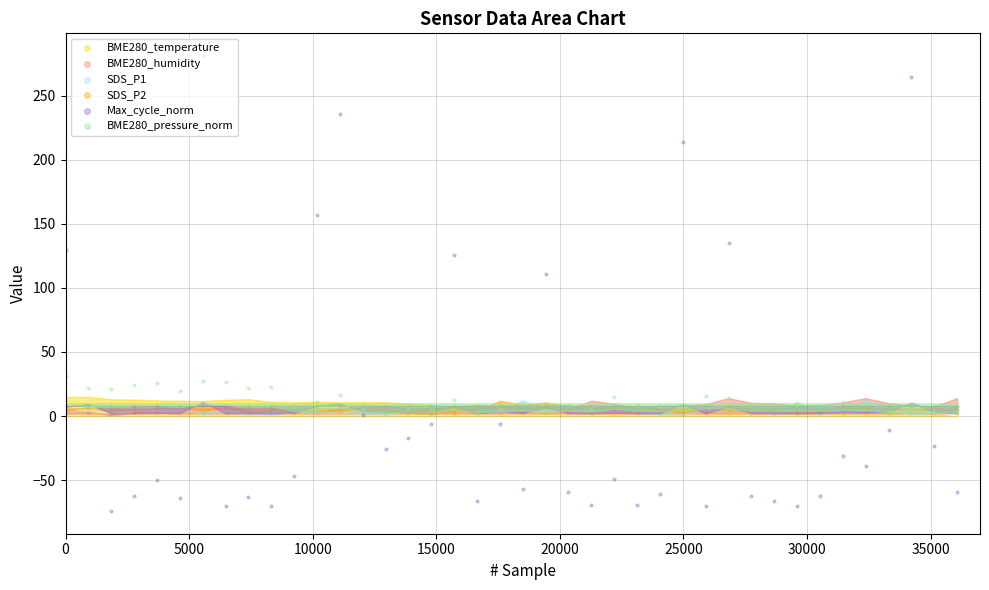

Is the value of SDS_P2 at 35000 greater than the value of BME280_humidity at 9?

Yes